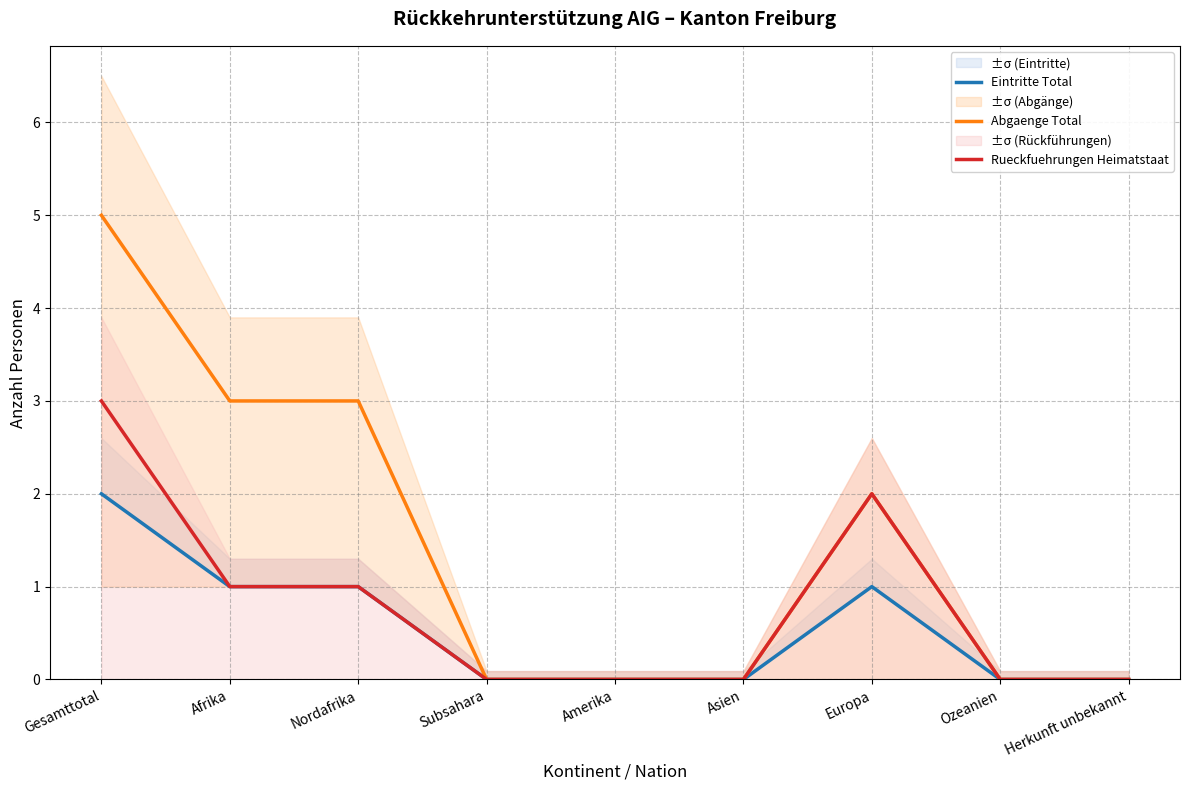

What are all the series names shown in the legend?

Eintritte Total, Abgaenge Total, Rueckfuehrungen Heimatstaat